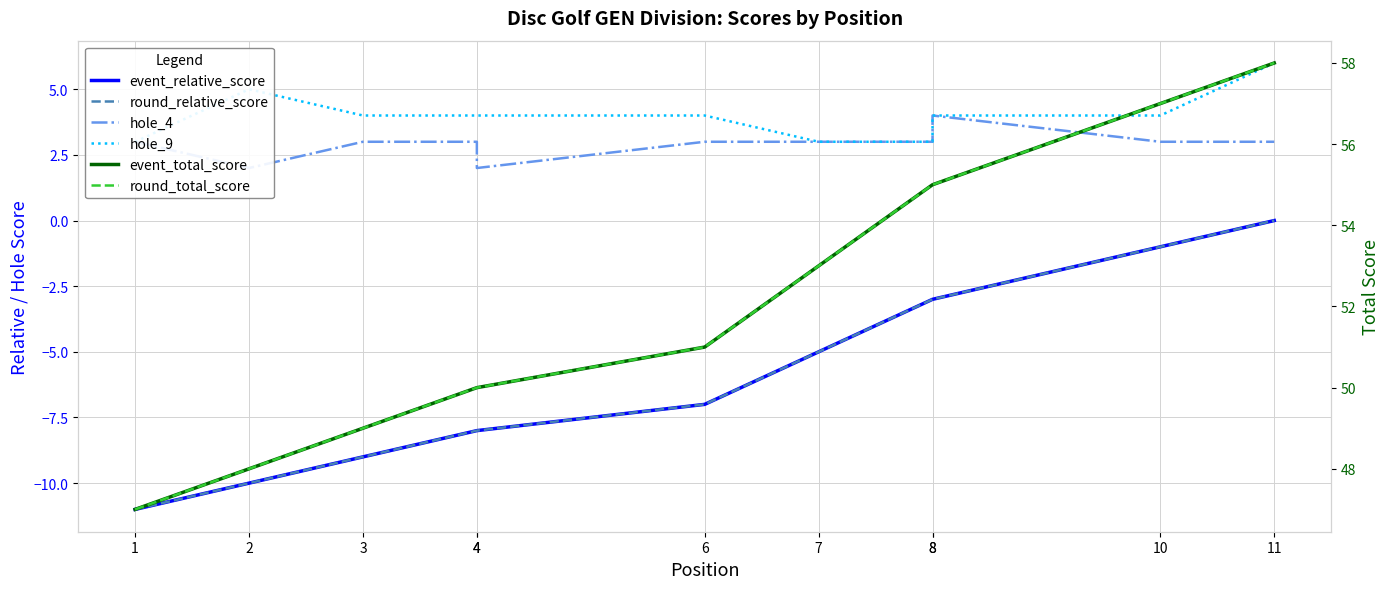

What is the total value across all series at 11?

125